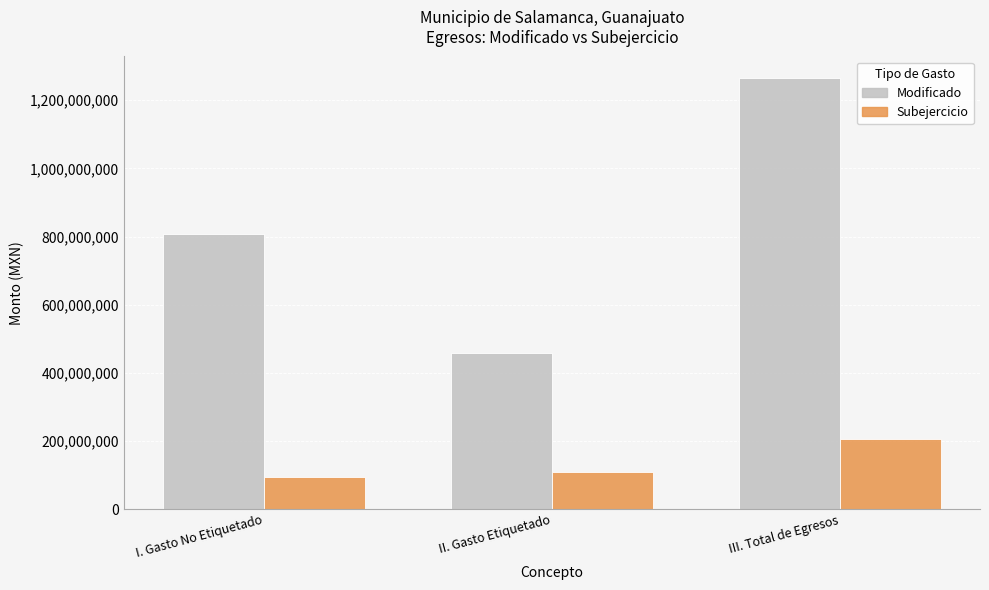

Rank the series at III. Total de Egresos from highest to lowest value.

Modificado, Subejercicio